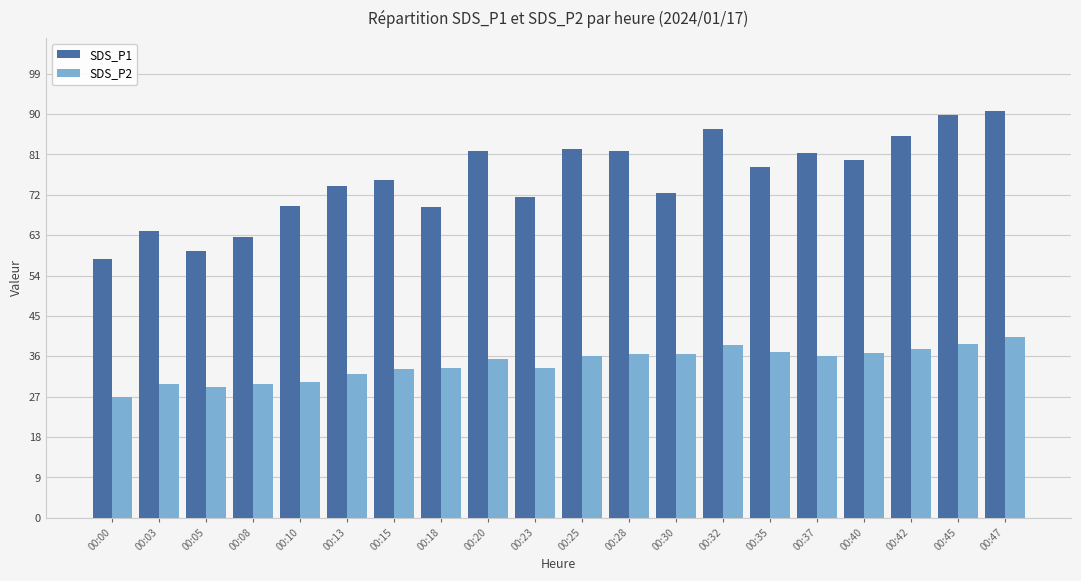

At 00:00, list the series in order from smallest to largest.

SDS_P2, SDS_P1